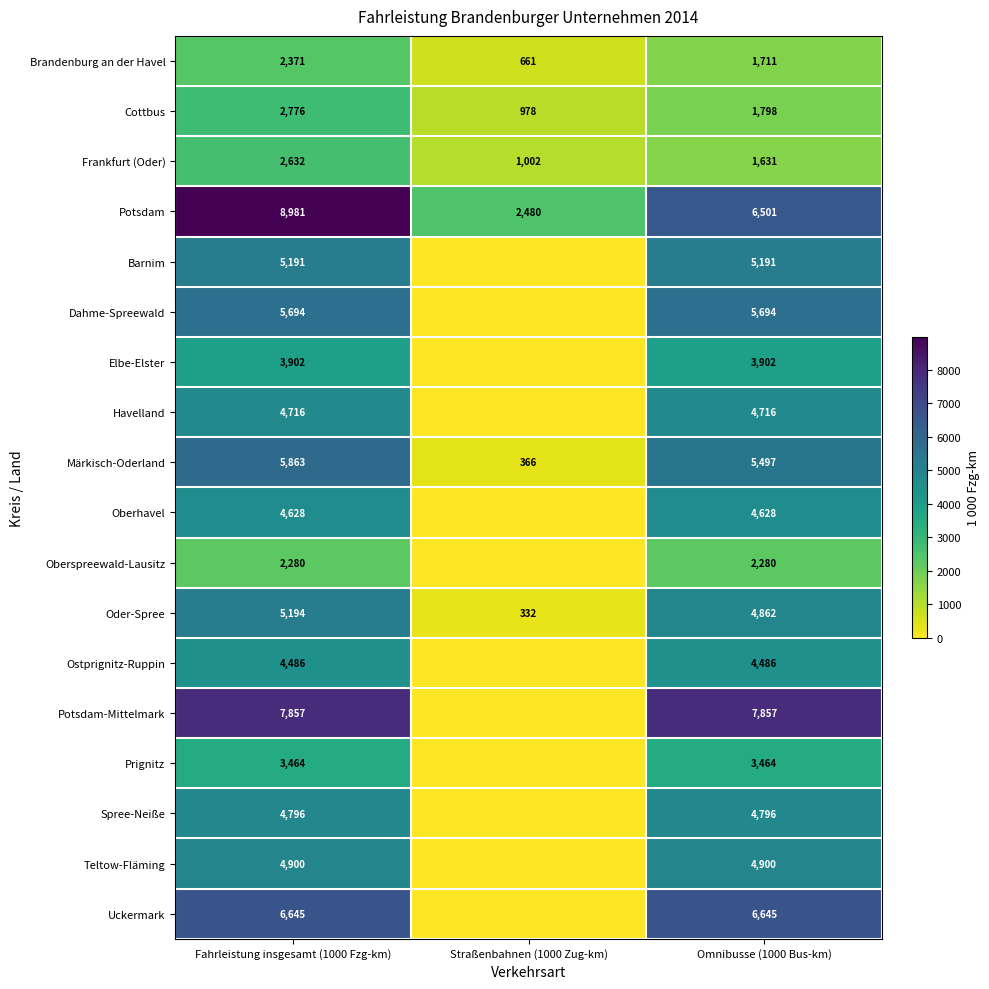

What is the average value of the Cottbus series?

1851